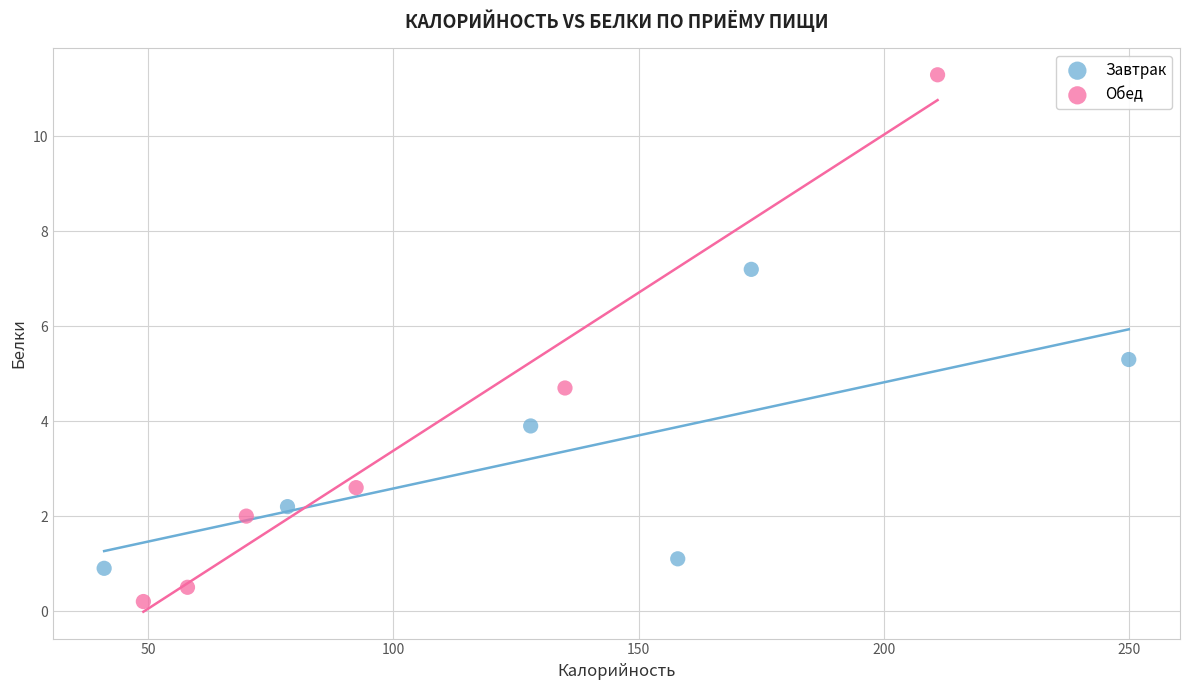

Which series contains the highest Y value?

Обед